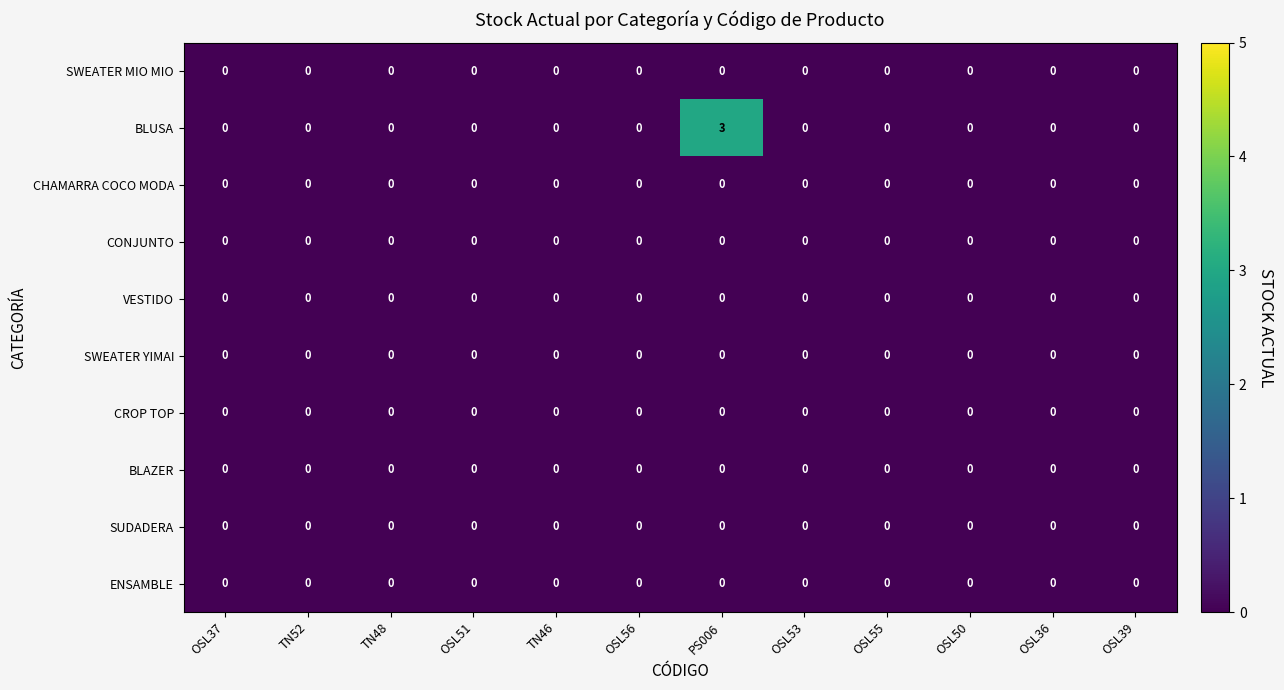

Which series has the largest range (max minus min)?

BLUSA